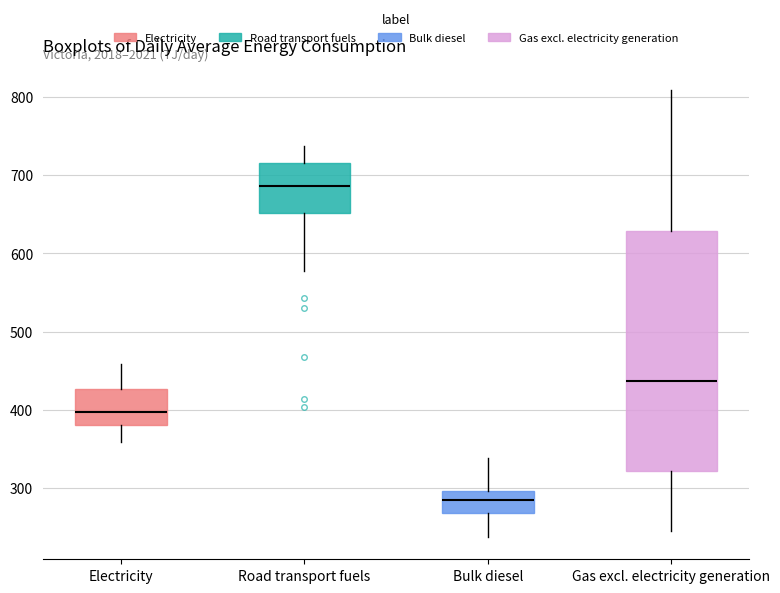

Which box's median line is the lowest?

Bulk diesel